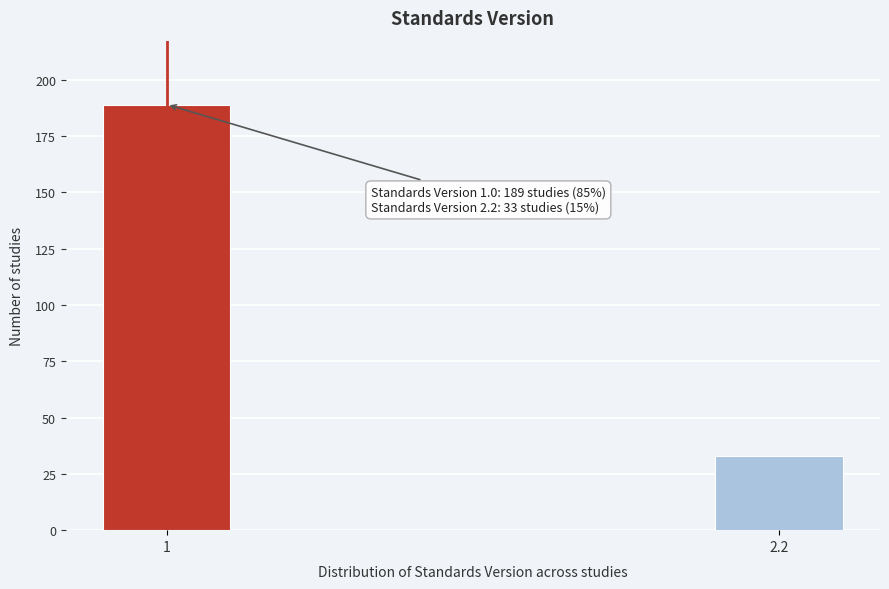

Reading right to left, list all the values displayed in this chart.

33	189